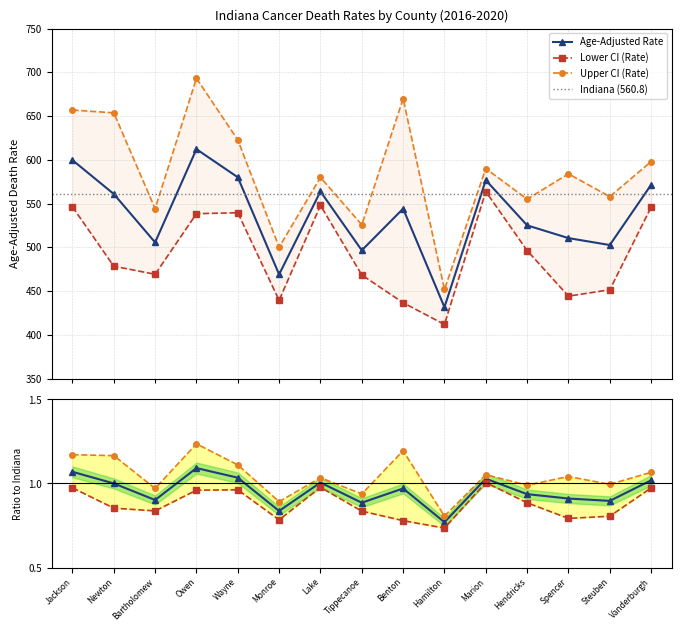

How many distinct data groups are displayed?

3